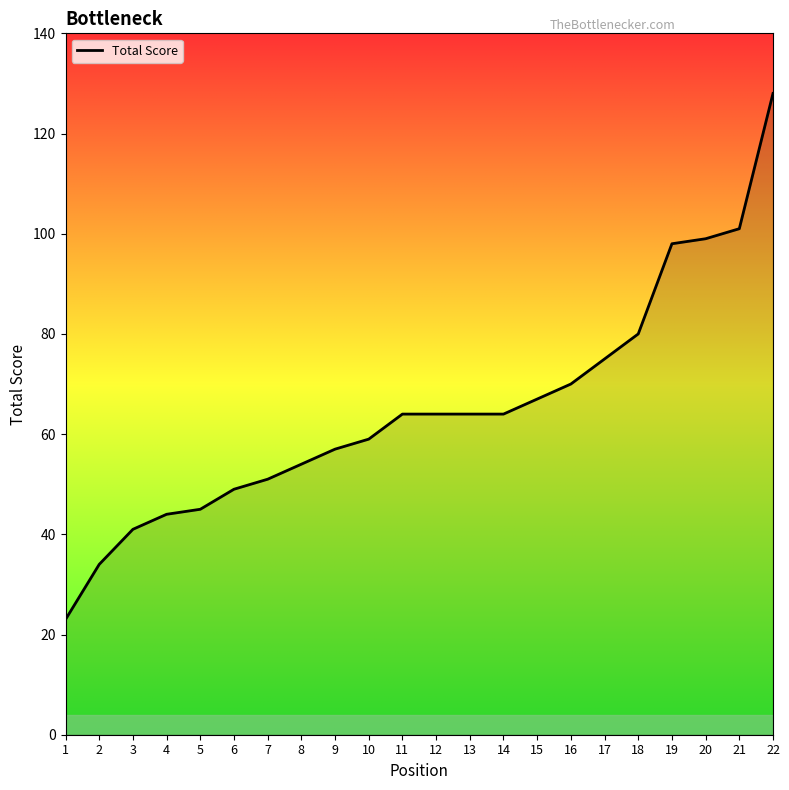

Read the value at 20.

99